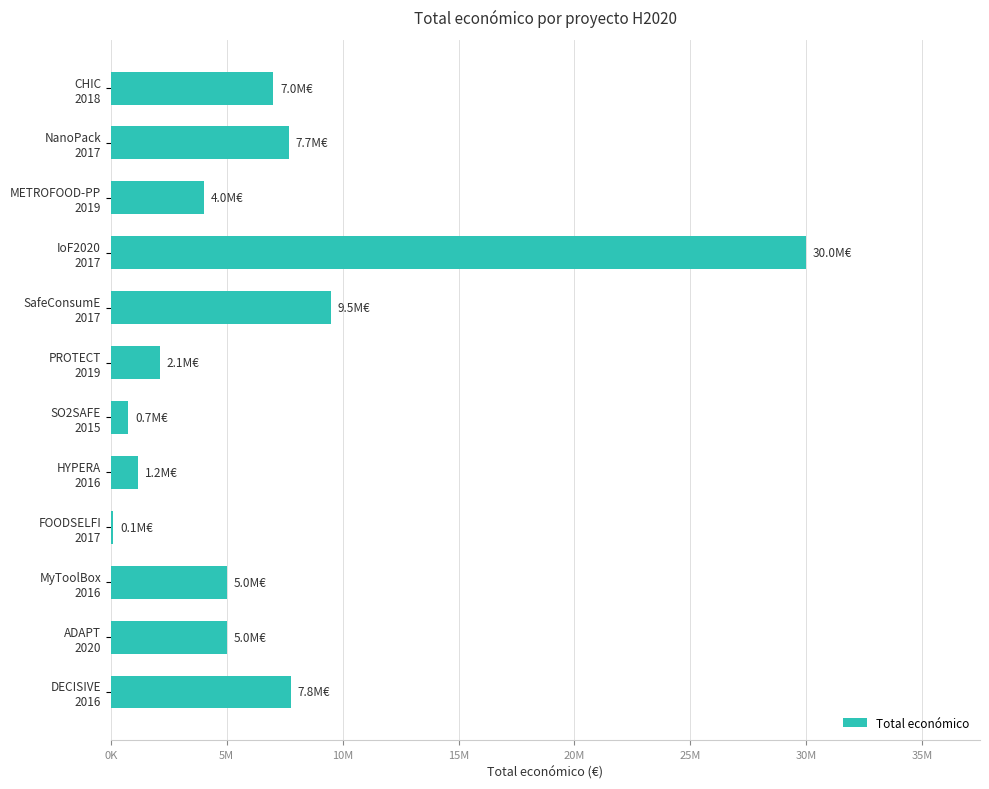

What is the greatest value displayed?

29999528